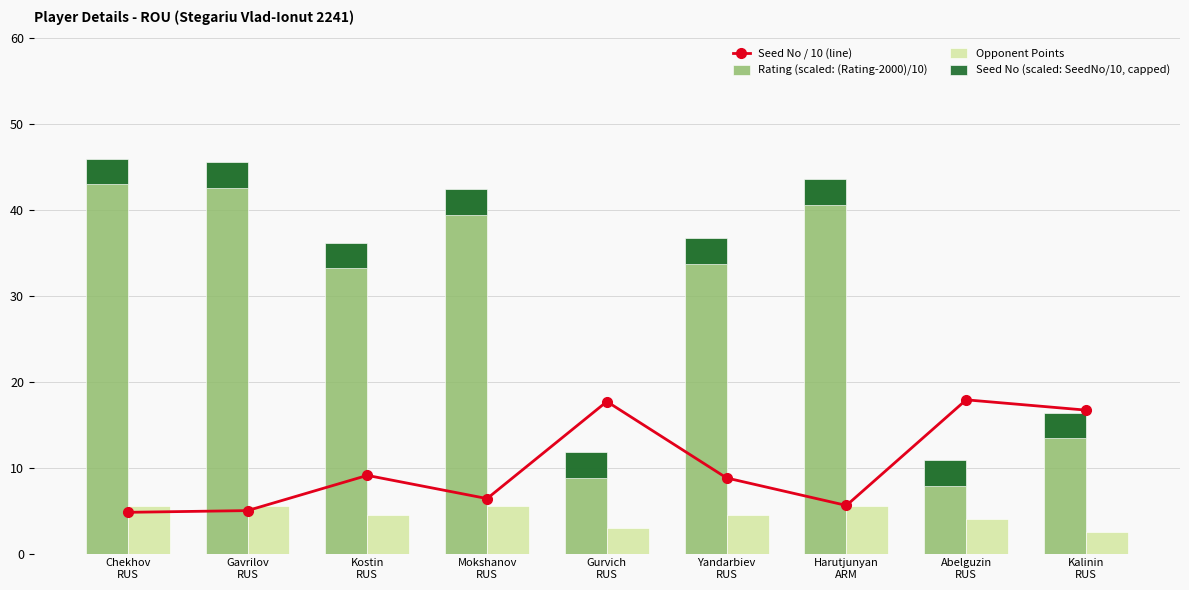

What is the approximate value of Seed No / 10 (line) at Mokshanov
RUS?

6.4